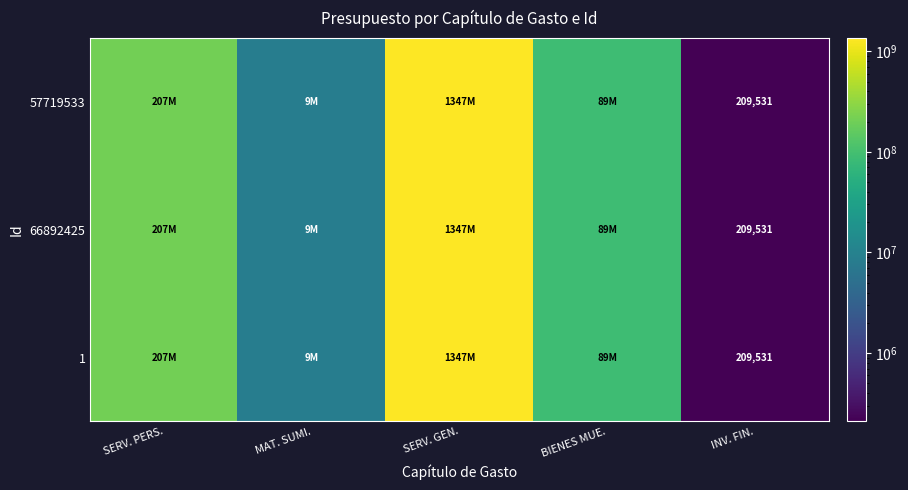

The value of 66892425 at INV. FIN. is 209531. True or false?

True